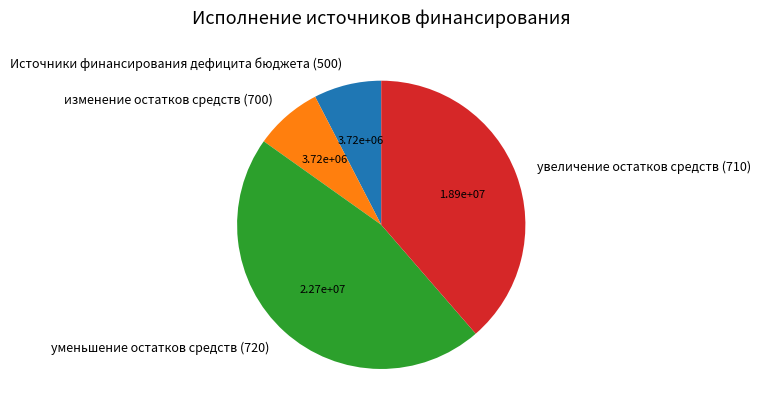

Which slice is the largest?

уменьшение остатков средств (720)